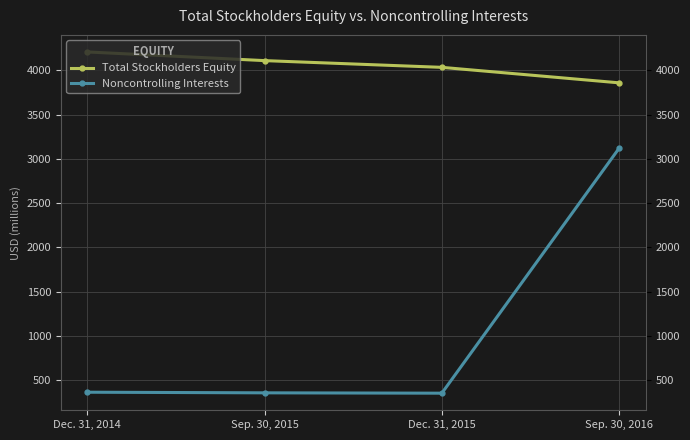

How many lines are shown in the chart?

2